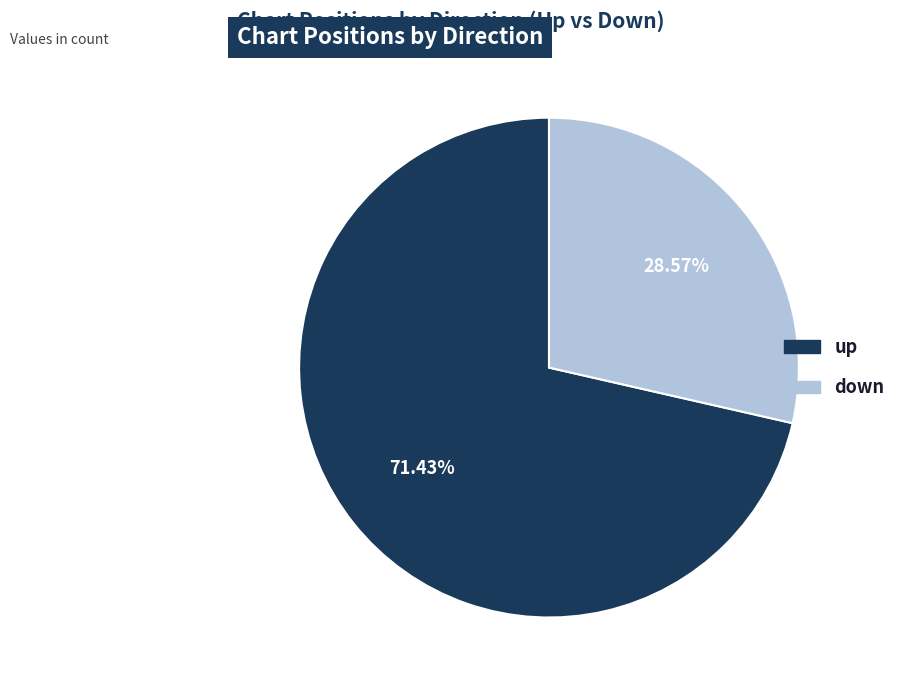

To the nearest percent, what is the average slice percentage?

50%